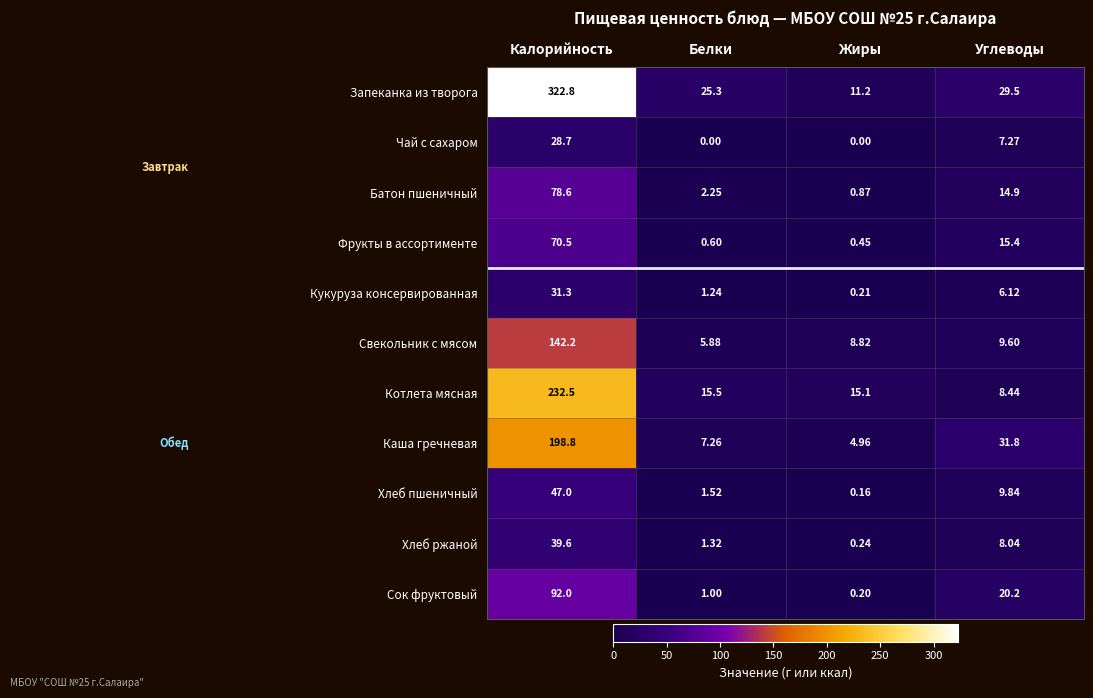

What is the difference between the highest and lowest values at Жиры?

15.1